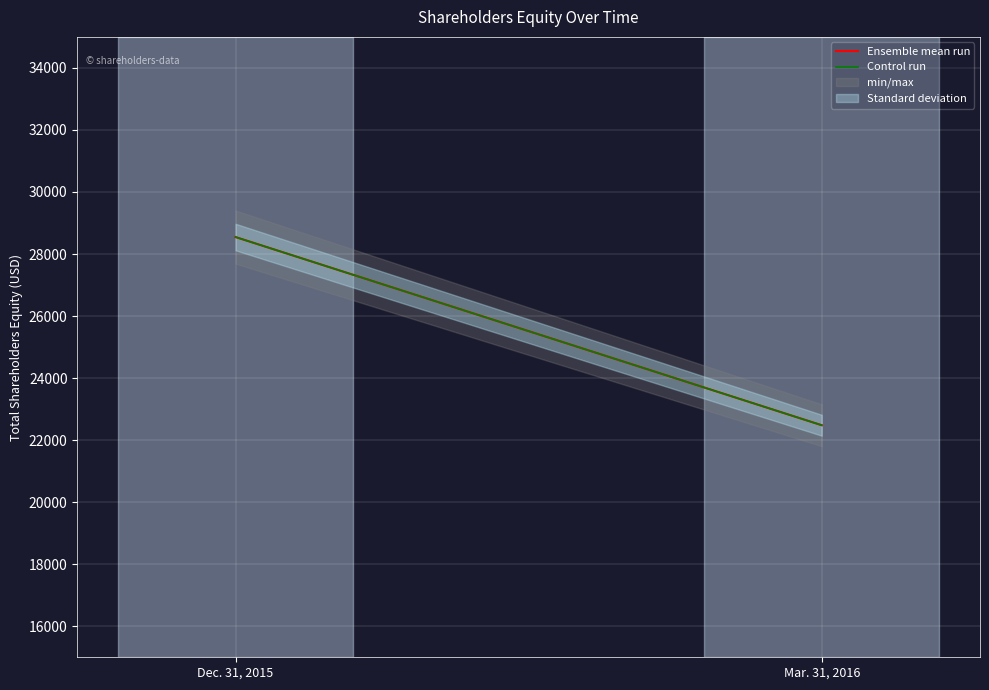

How many Ensemble mean run values are between 22481 and 28547?

2